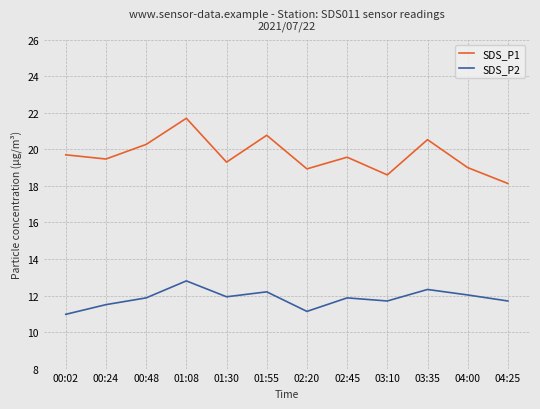

What is the total value across all series at 01:08?

34.5